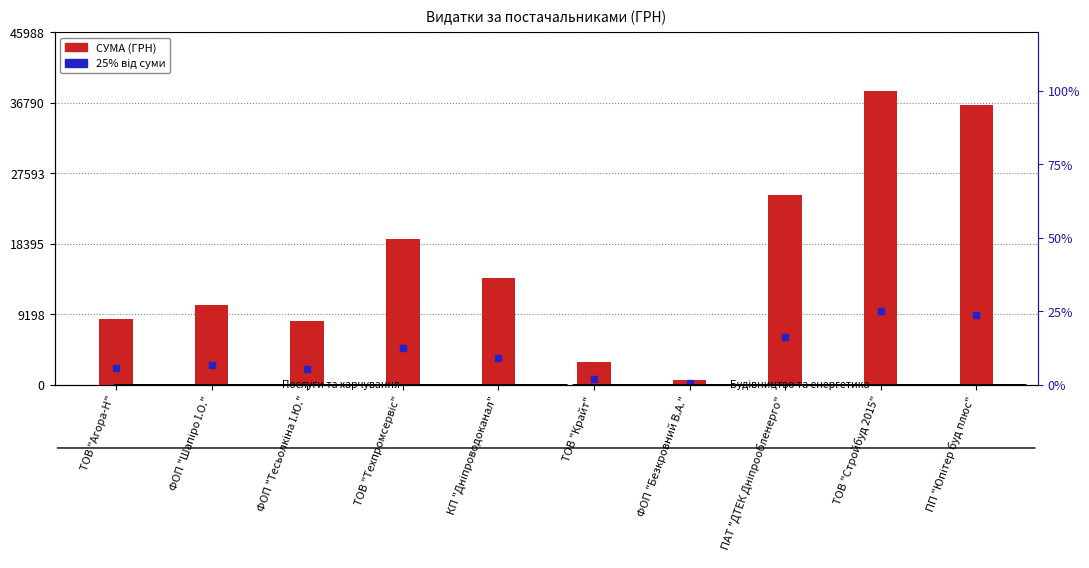

How many bars are there in total?

10